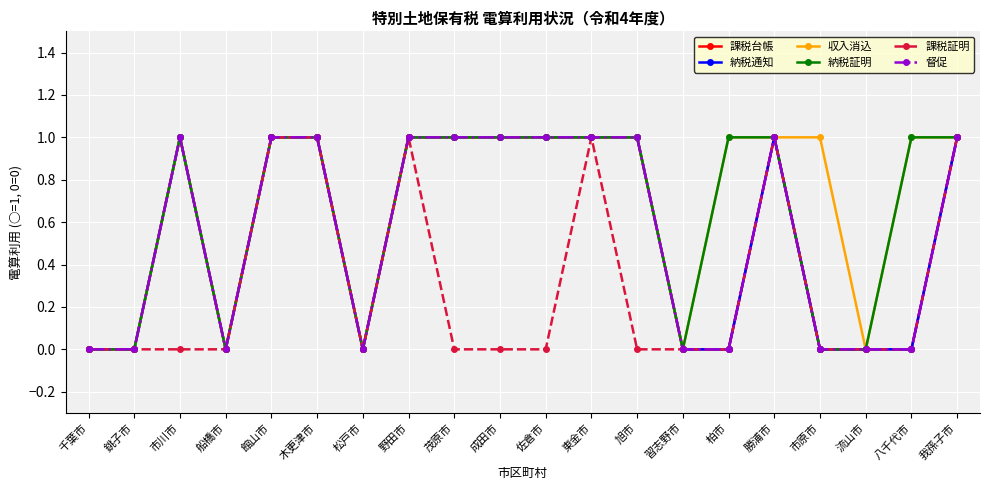

What is the label of the 19th point from the left?

八千代市